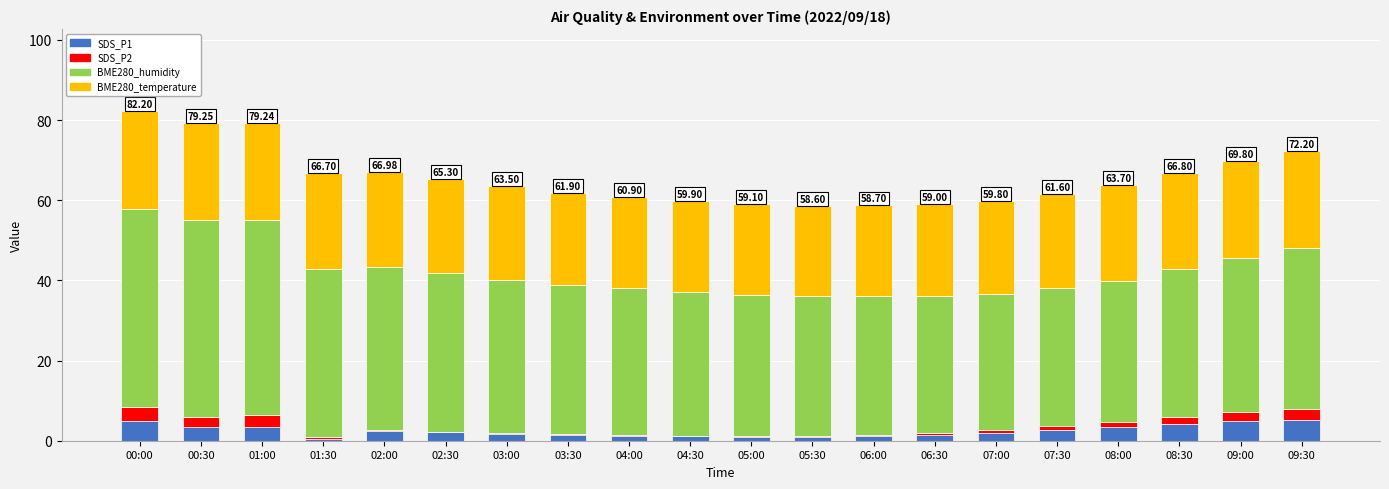

Read the SDS_P2 value at 06:30.

0.4